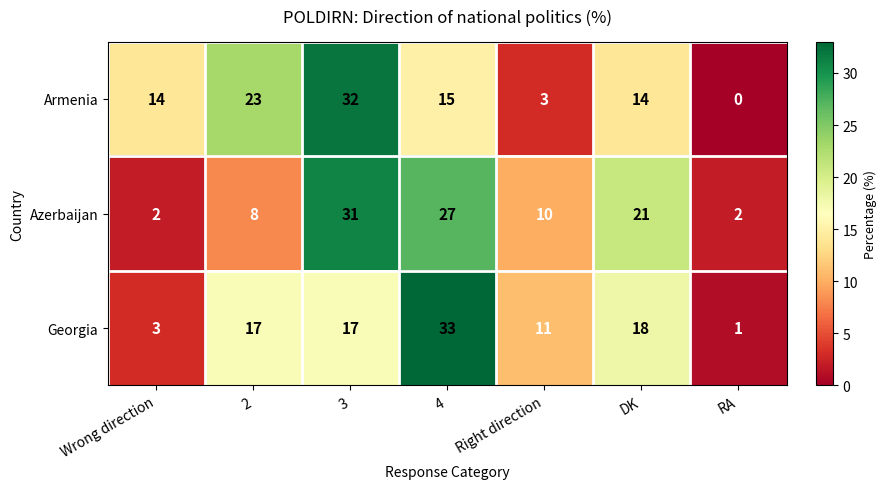

What is the difference between the second highest and minimum values in the Azerbaijan series?

25